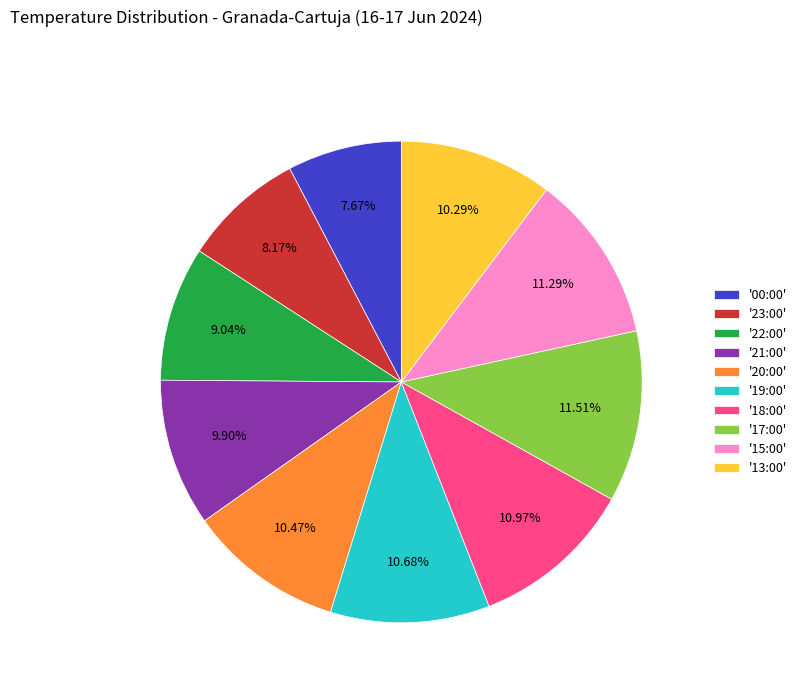

Which has a higher value, '20:00' or '15:00'?

'15:00'